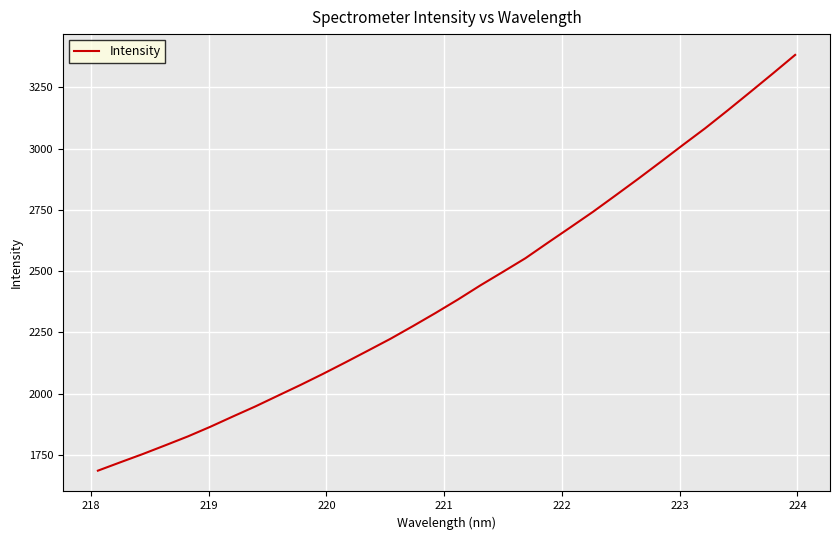

What is the maximum value shown in the chart?

3383.1